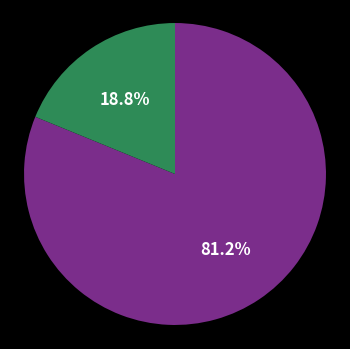

Is there a majority slice in this chart?

Yes